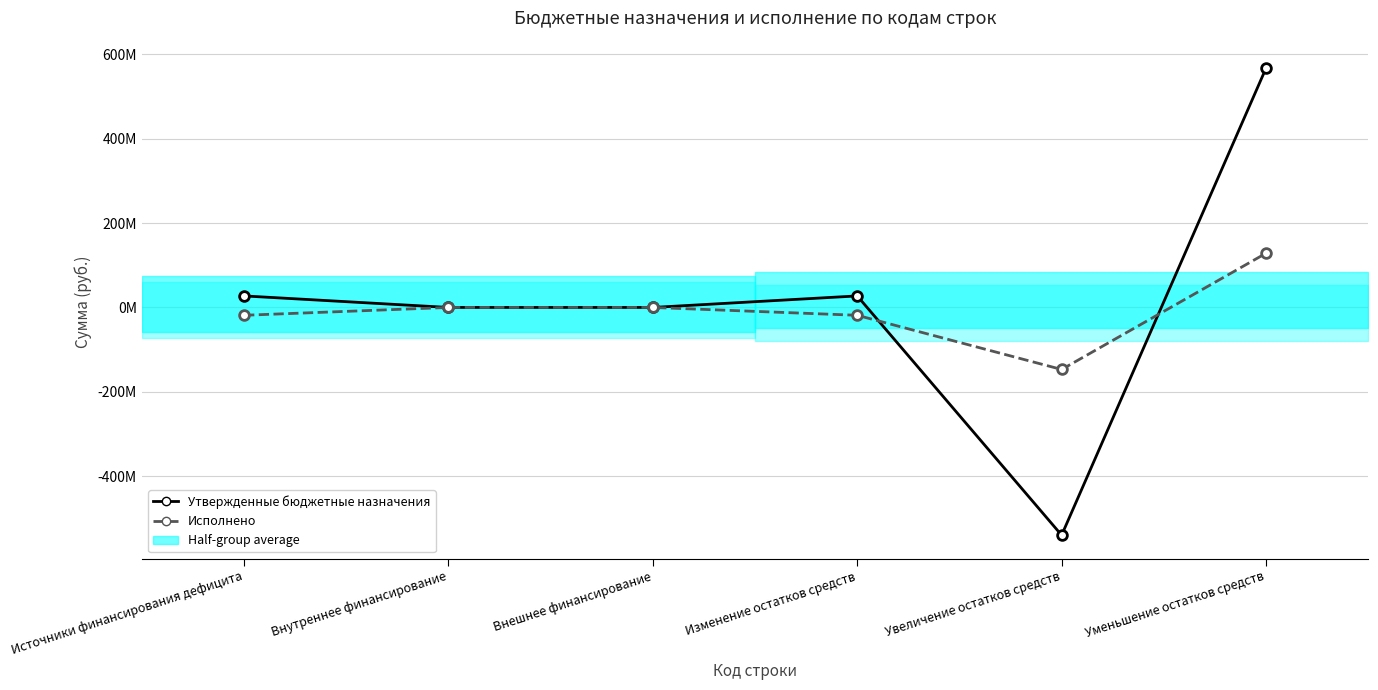

Reading right to left, transcribe all the data shown in this chart.

Утвержденные бюджетные назначения: Уменьшение остатков средств=567227330.6	Увеличение остатков средств=-539918001.6	Изменение остатков средств=27309328.9	Внешнее финансирование=0.0	Внутреннее финансирование=0.0	Источники финансирования дефицита=27309328.9
Исполнено: Уменьшение остатков средств=128486128.1	Увеличение остатков средств=-147085573.2	Изменение остатков средств=-18599445.2	Внешнее финансирование=0.0	Внутреннее финансирование=0.0	Источники финансирования дефицита=-18599445.2